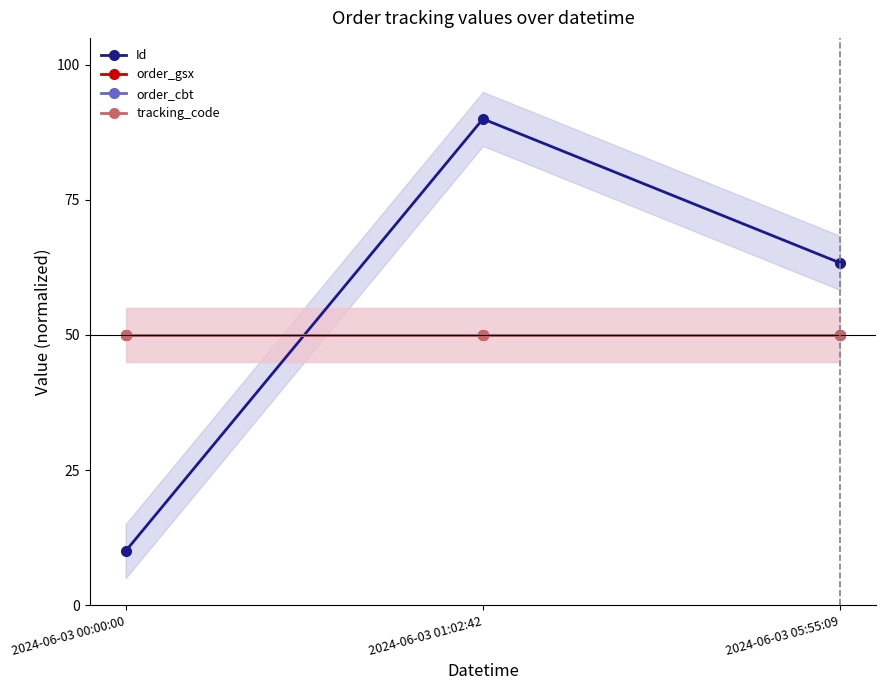

Reading left to right, what are all the values shown in this chart?

Id: 10.0	90.0	63.3
order_gsx: 50.0	50.0	50.0
order_cbt: 50.0	50.0	50.0
tracking_code: 50.0	50.0	50.0